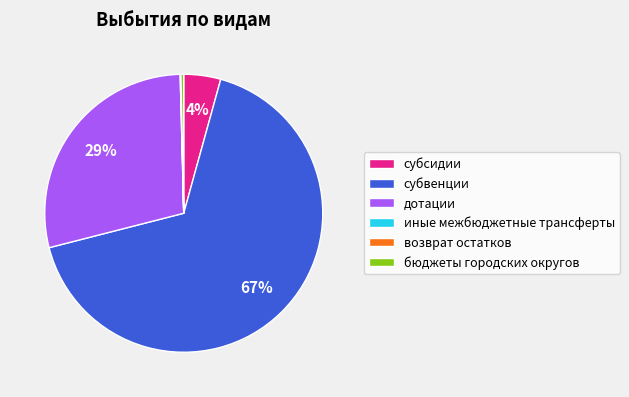

Is there a majority slice in this chart?

Yes